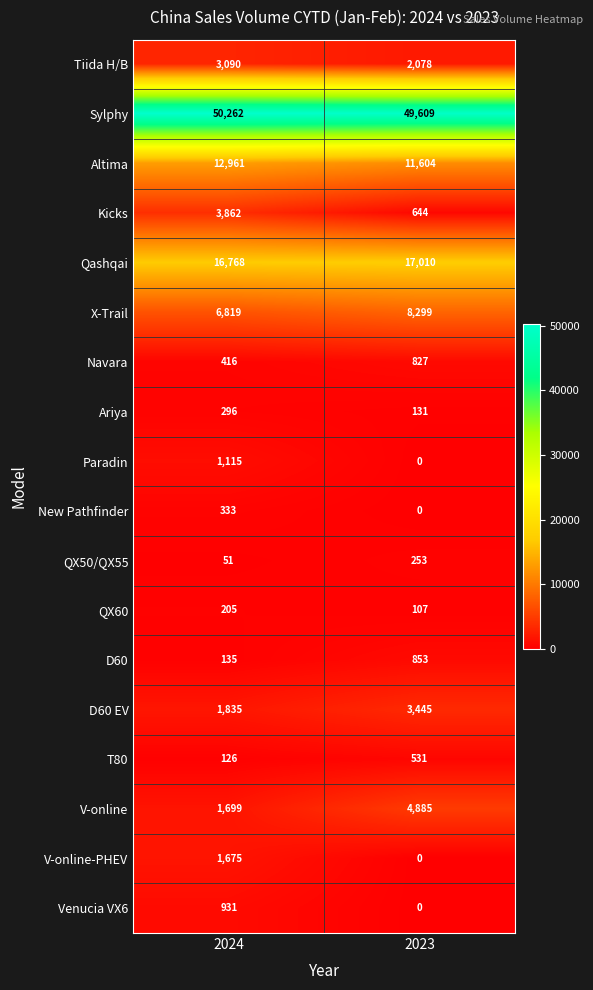

At which category does the chart reach its minimum across all series?

2023